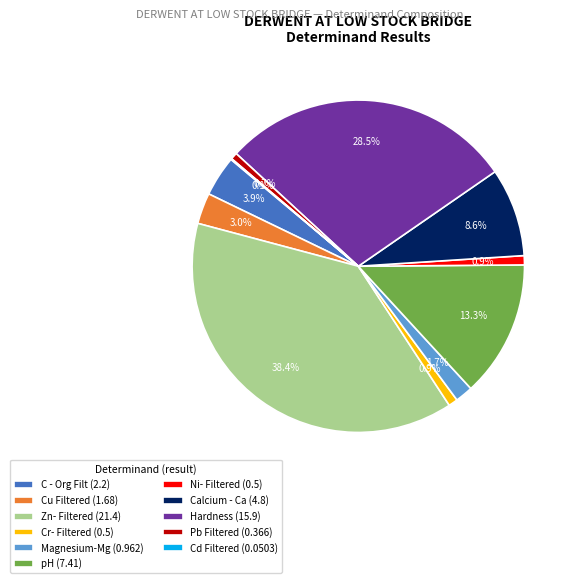

Is Zn- Filtered (21.4) the majority of the pie?

No